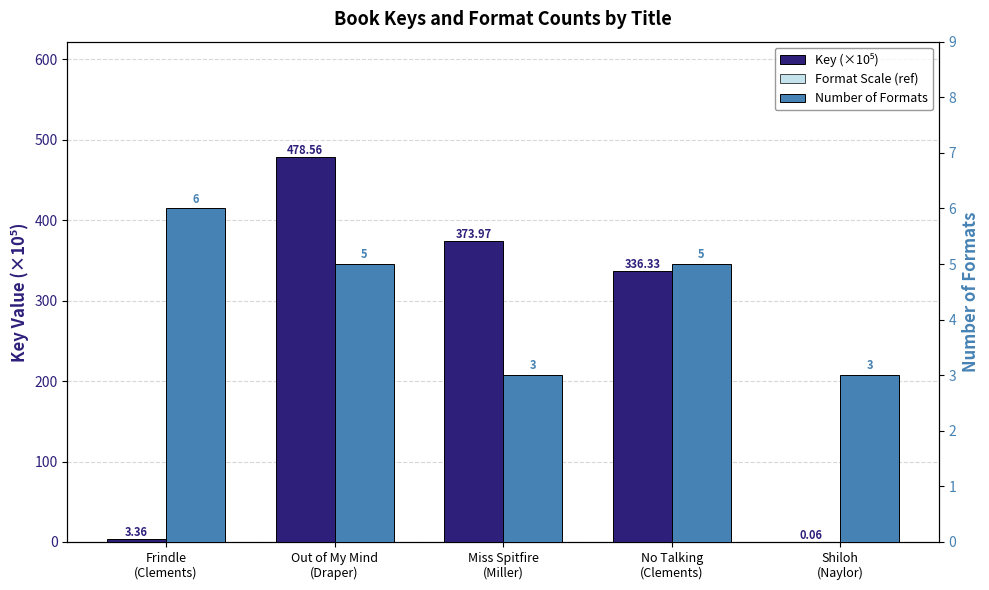

What are all the series names shown in the legend?

Key (×10⁵), Format Scale (ref), Number of Formats